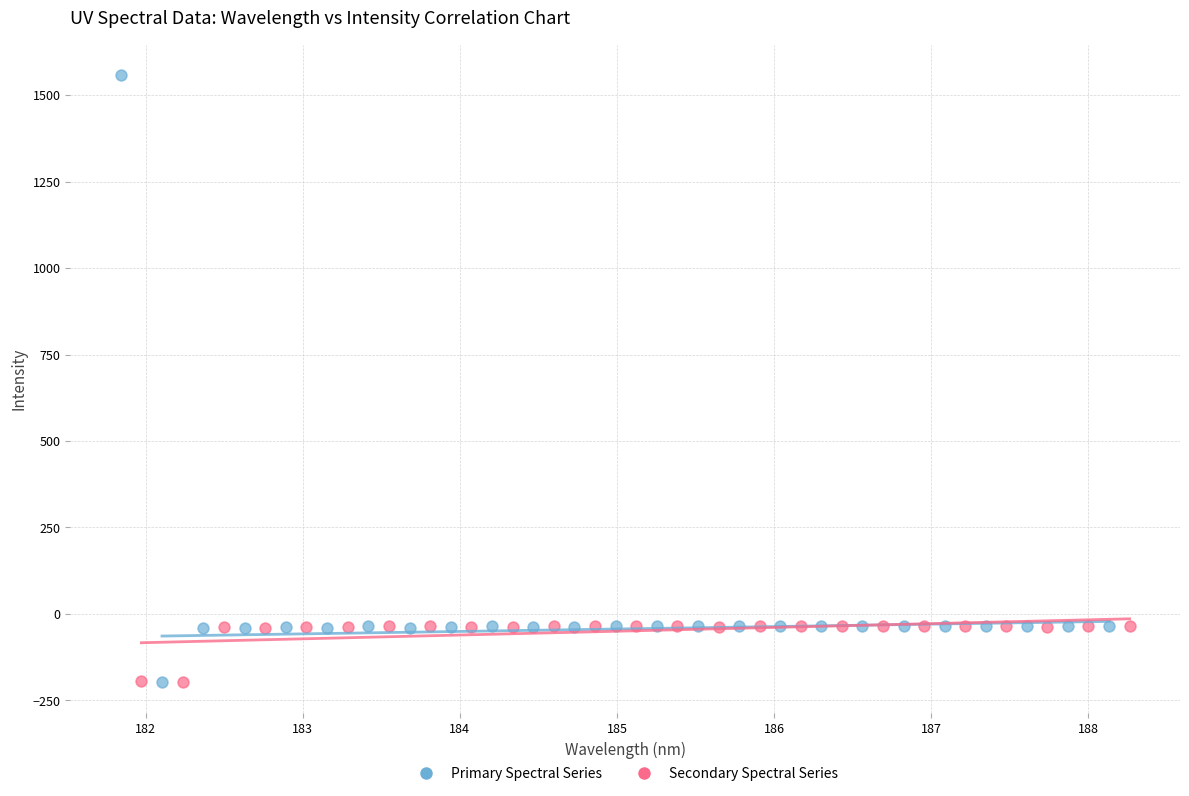

Which series reaches the maximum Y coordinate?

Primary Spectral Series